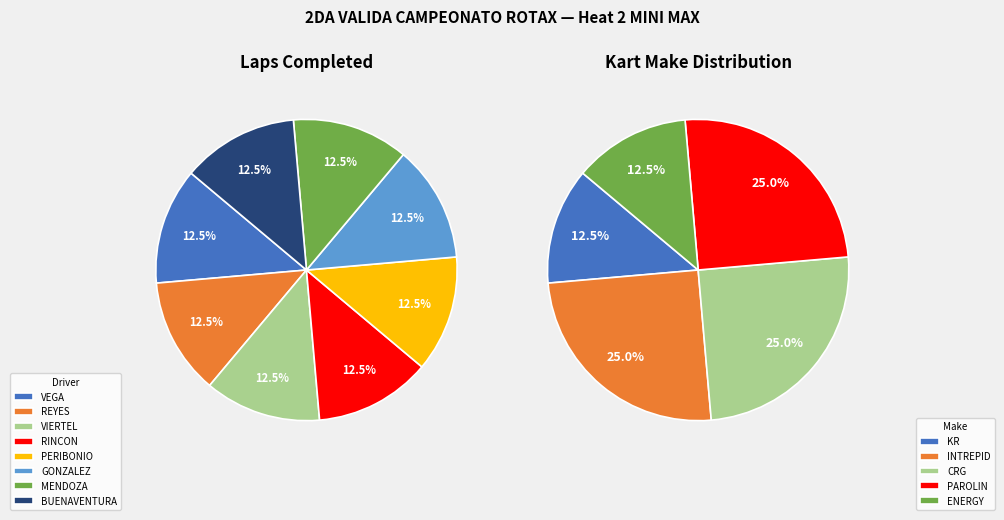

Is it true that RINCON Thomas is 12% of the pie?

True